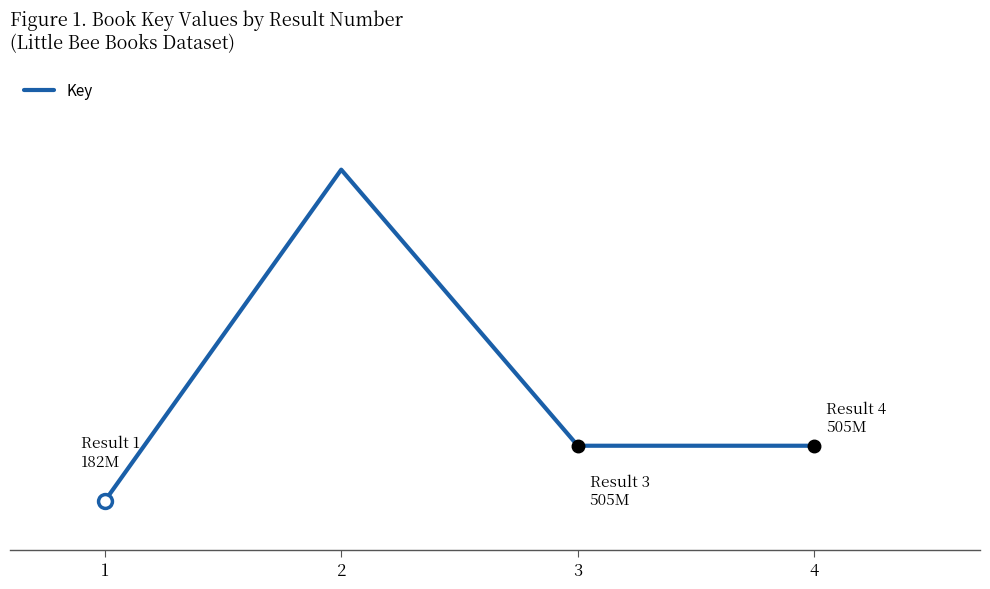

List the labels in order of value, smallest first.

1, 3, 4, 2